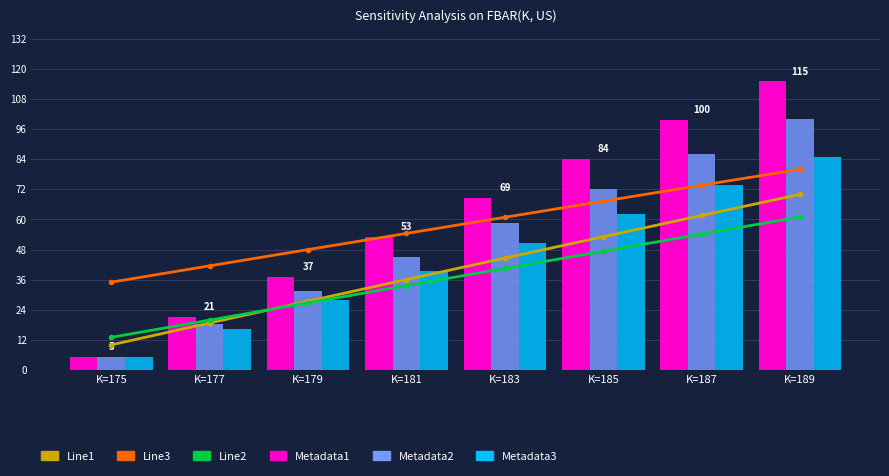

Where is Metadata1 nearest to the value 60?

K=181